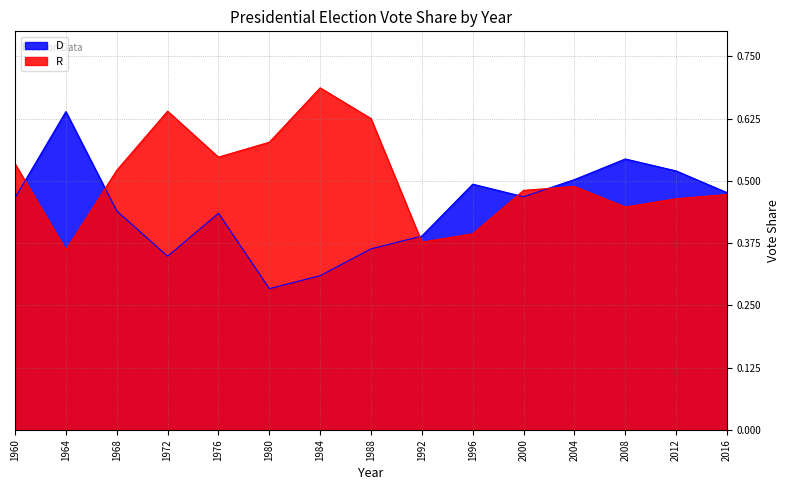

At which category is the sum across all series the highest?

1964